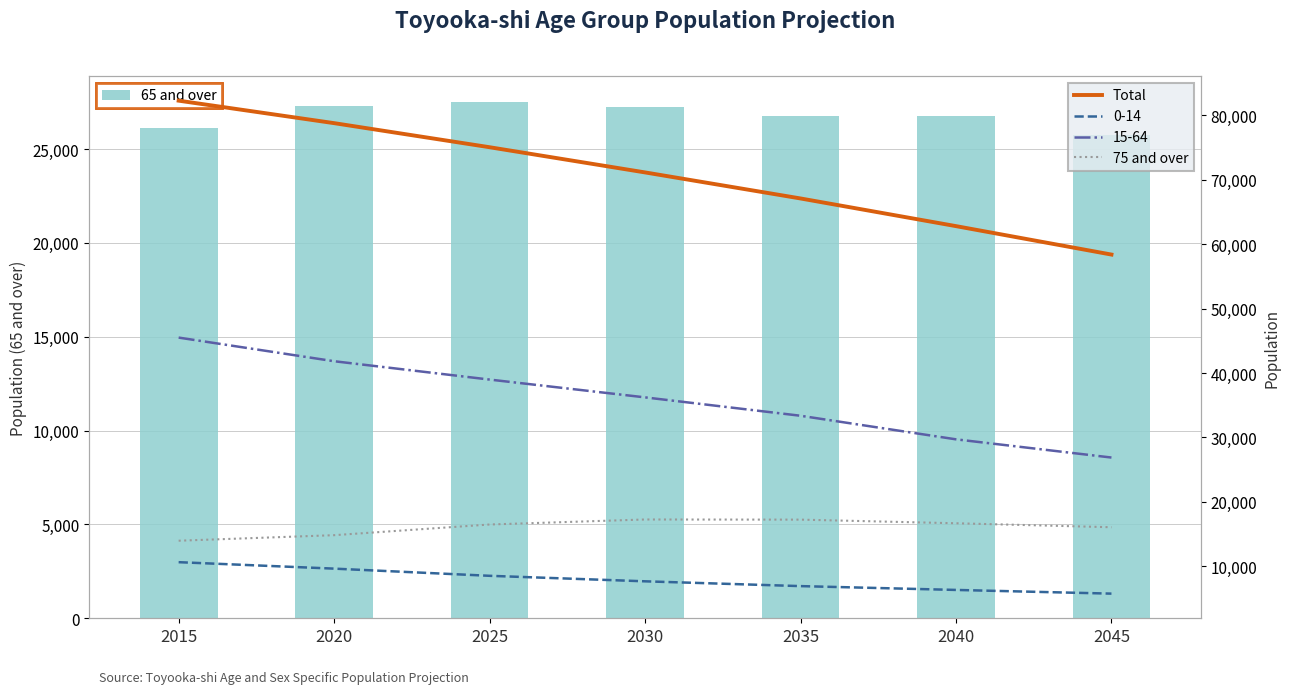

What are all the series names shown in the legend?

65 and over, Total, 75 and over